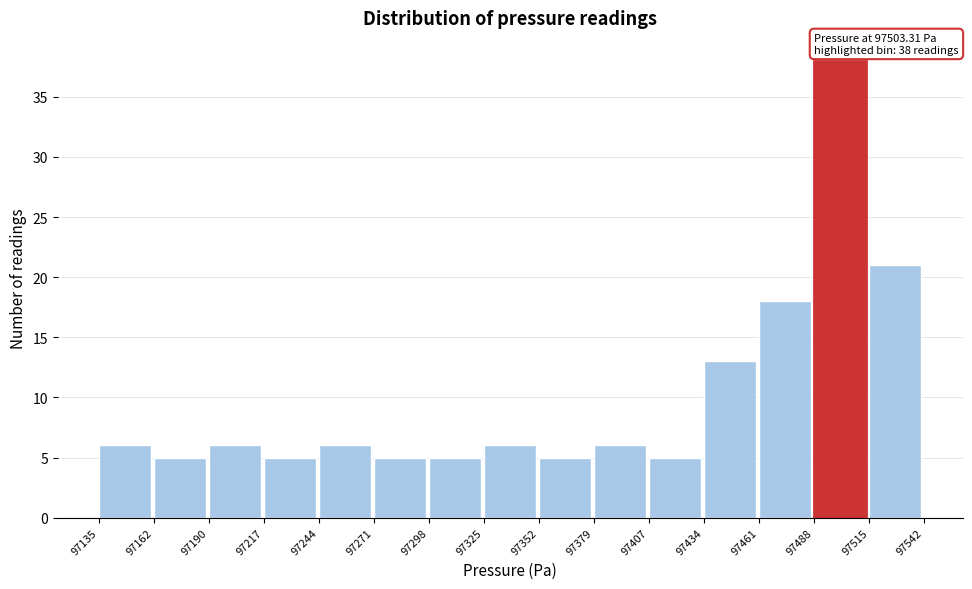

Over which range of the x-axis is the bar tallest?

97488 to 97515